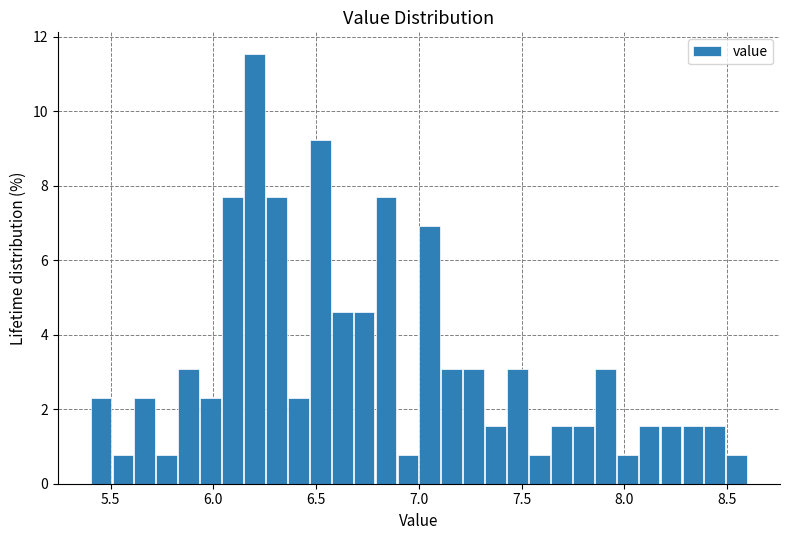

Around what value on the x-axis is the tallest bar? Give the approximate position of its centre, as read against the axis.

6.20